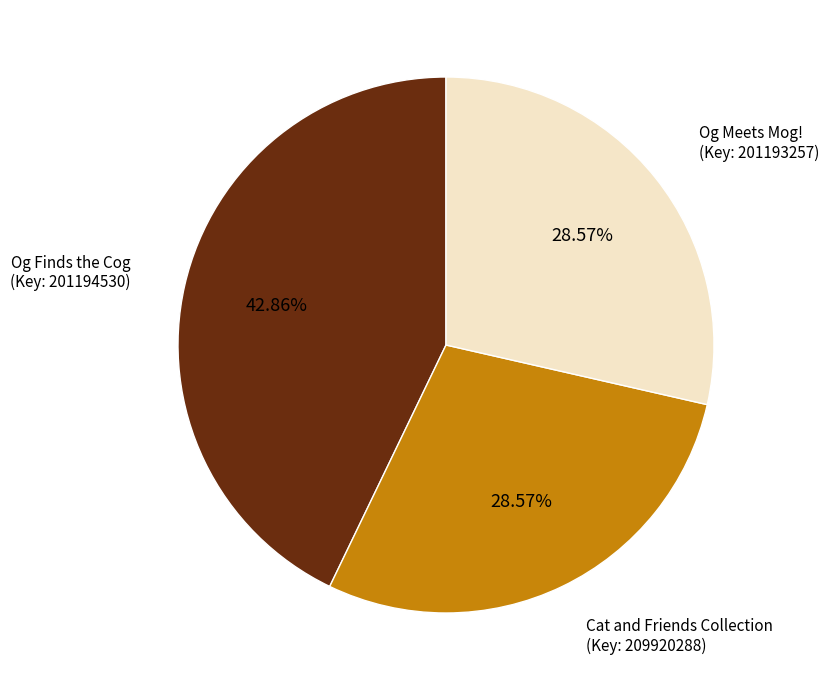

Count the number of slices in the pie.

3